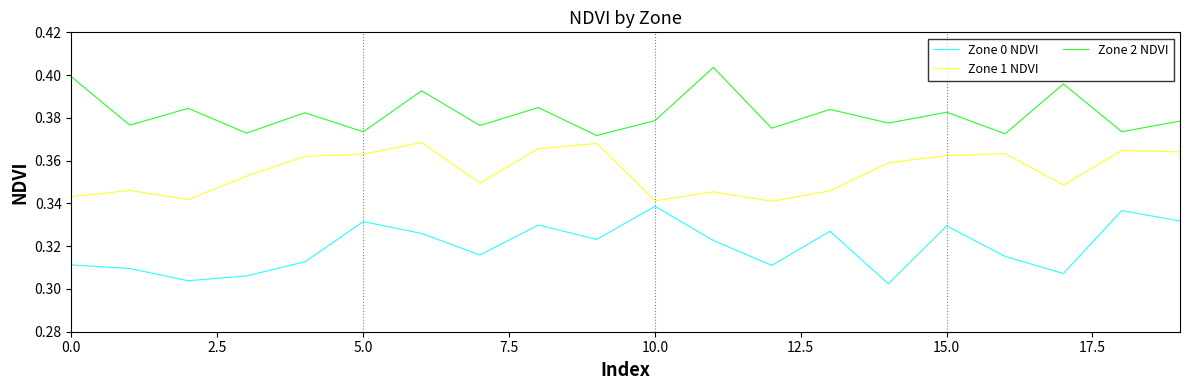

At how many categories does at least one series exceed 0?

20